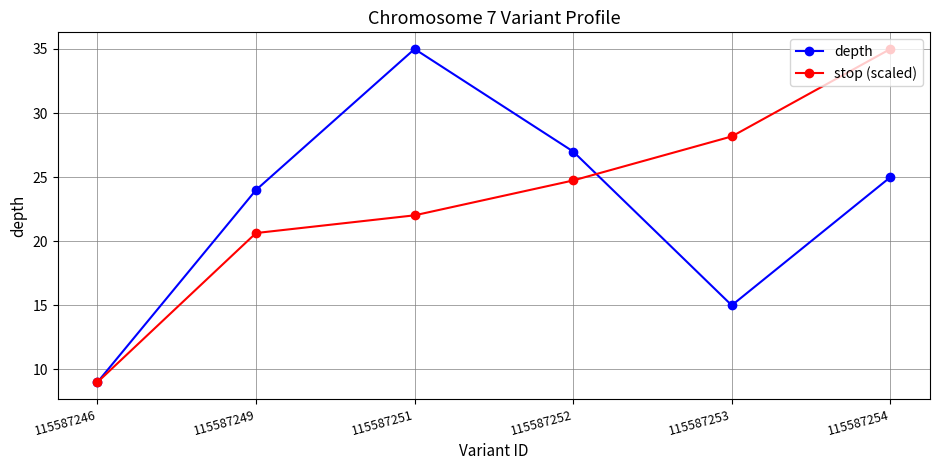

What is the spread (max minus min) of values at 115587252?

2.3